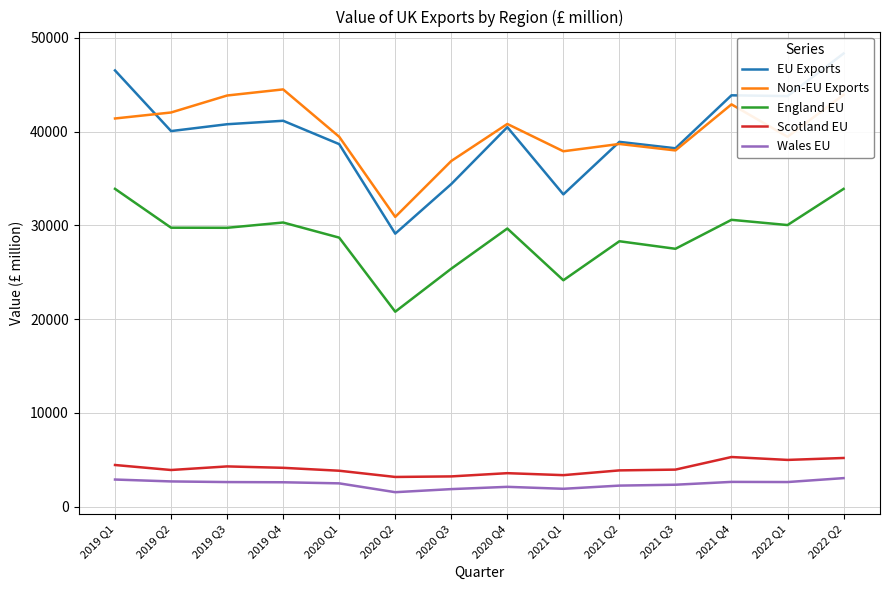

True or false: England EU and EU Exports cross at least once.

False